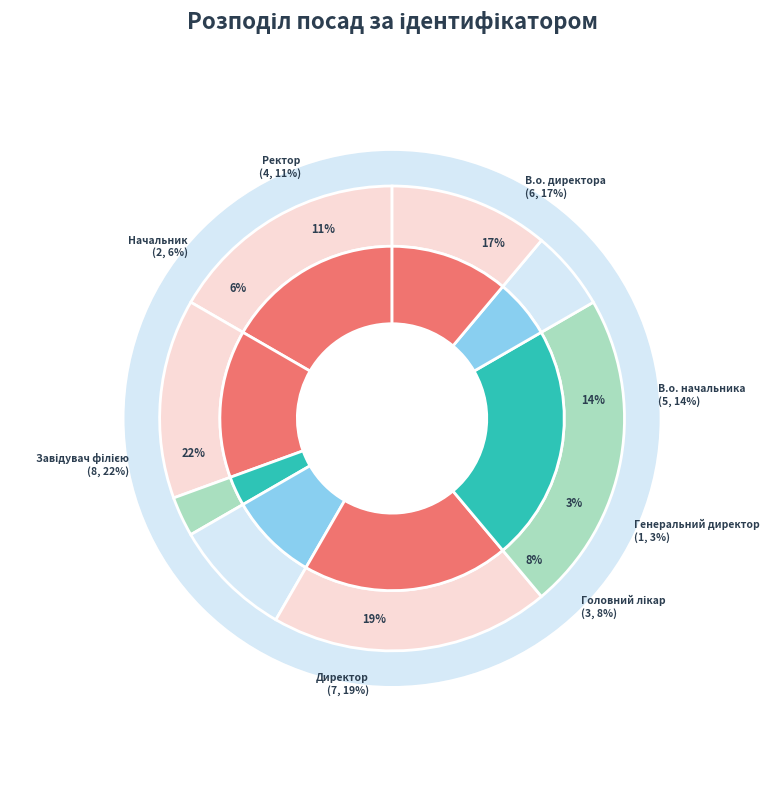

To the nearest percent, what percentage of the pie is Ректор?

11%